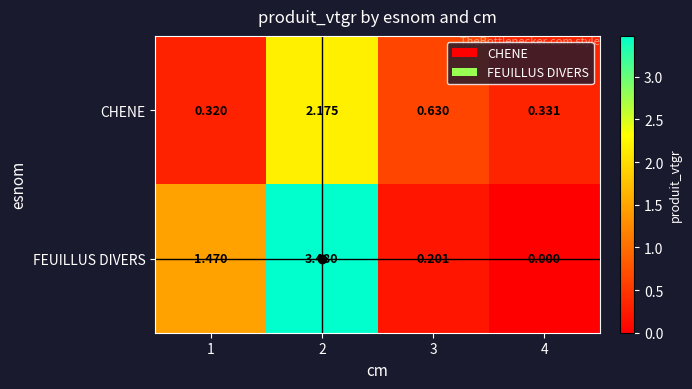

Count the number of categories in the chart.

4